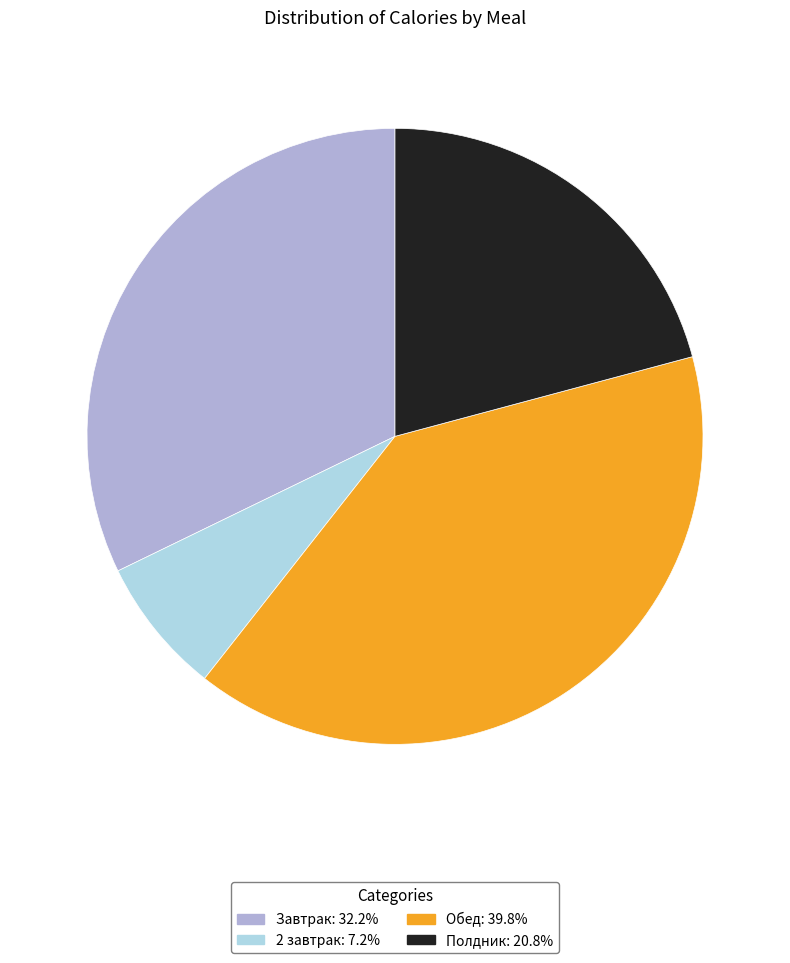

Which slice is the largest?

Обед